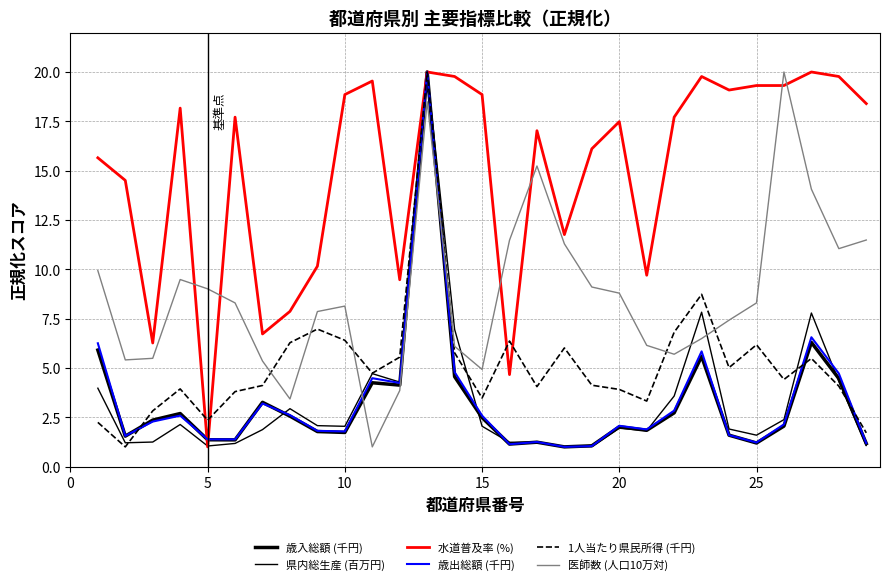

Which series ends up on top after the final intersection of 歳入総額 (千円) and 県内総生産 (百万円)?

歳入総額 (千円)